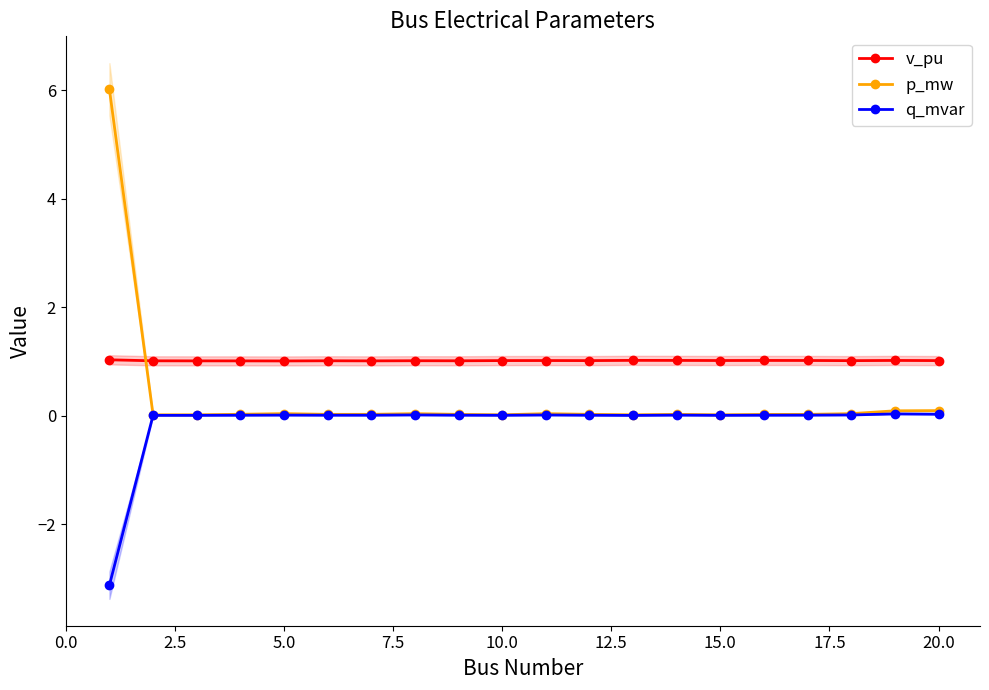

What is the minimum value for q_mvar?

-3.1